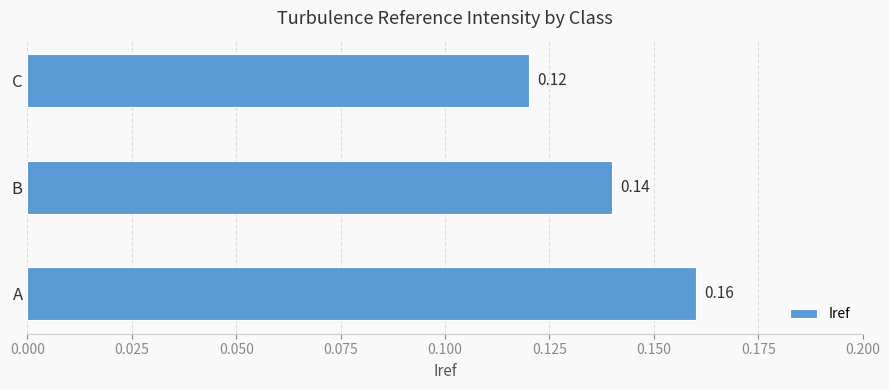

Which category has the highest value across all series?

A